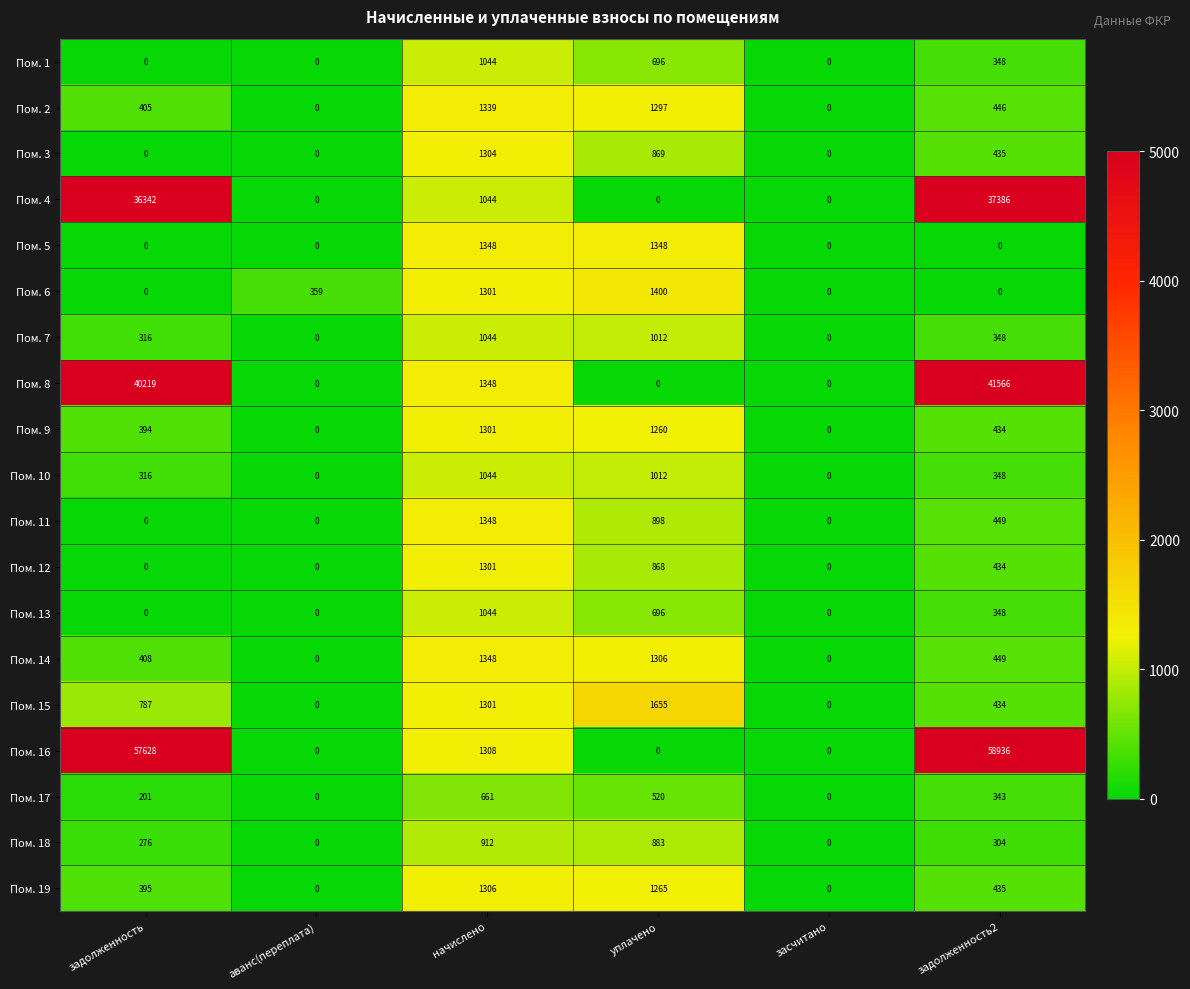

At which label is Пом. 8 closest to 20783?

начислено